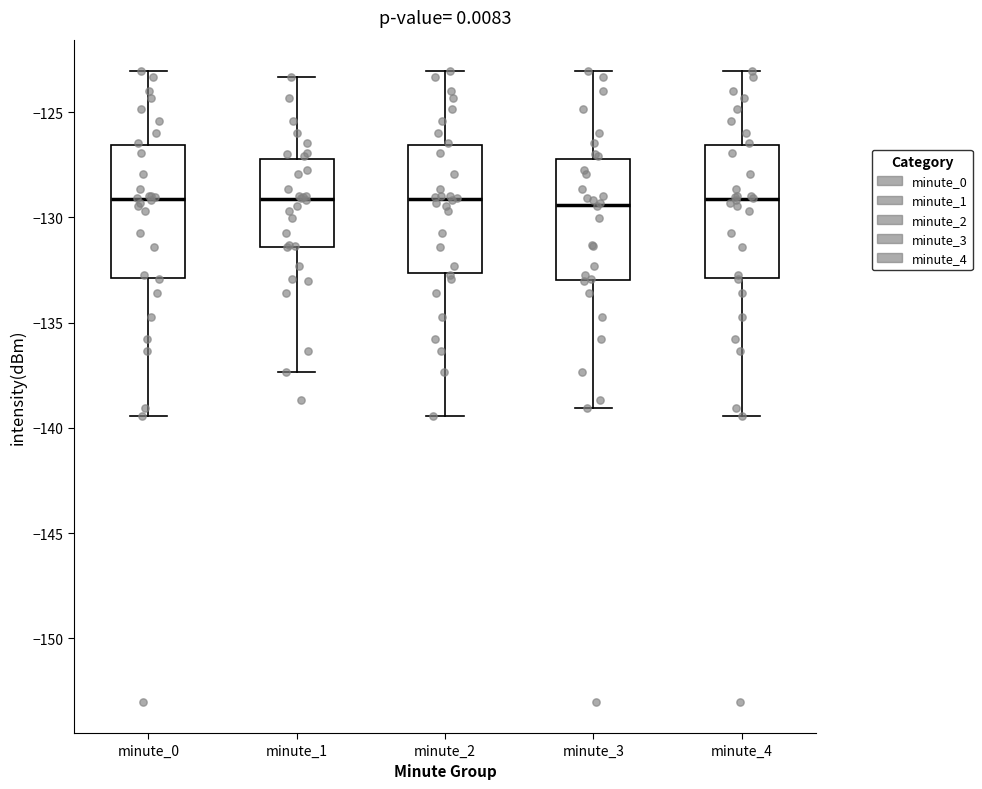

Where is the lower edge of the box for minute_0 on the y-axis? The values are not printed on the chart, so give them approximately, as read against the axis.

-133.0